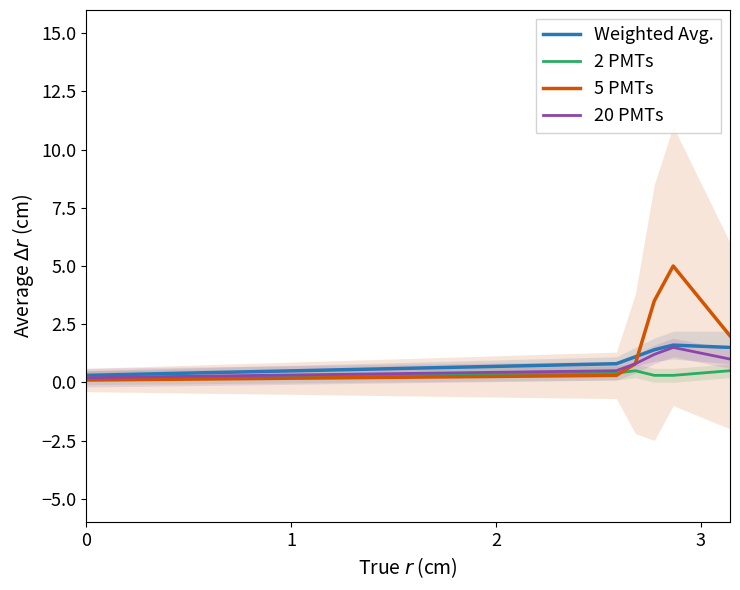

The value of 5 PMTs at 0 is 0.2. True or false?

False